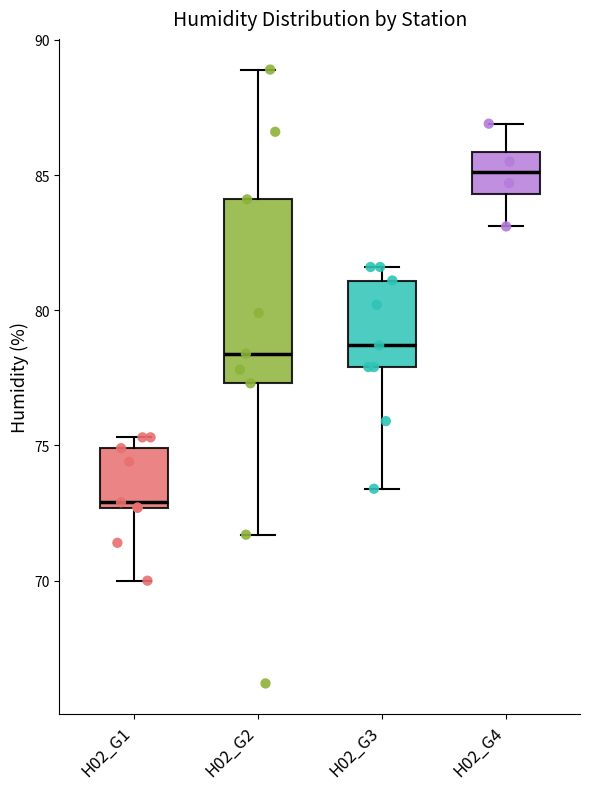

Where does the lower whisker of the box for H02_G2 end on the y-axis? The values are not printed on the chart, so give them approximately, as read against the axis.

71.5